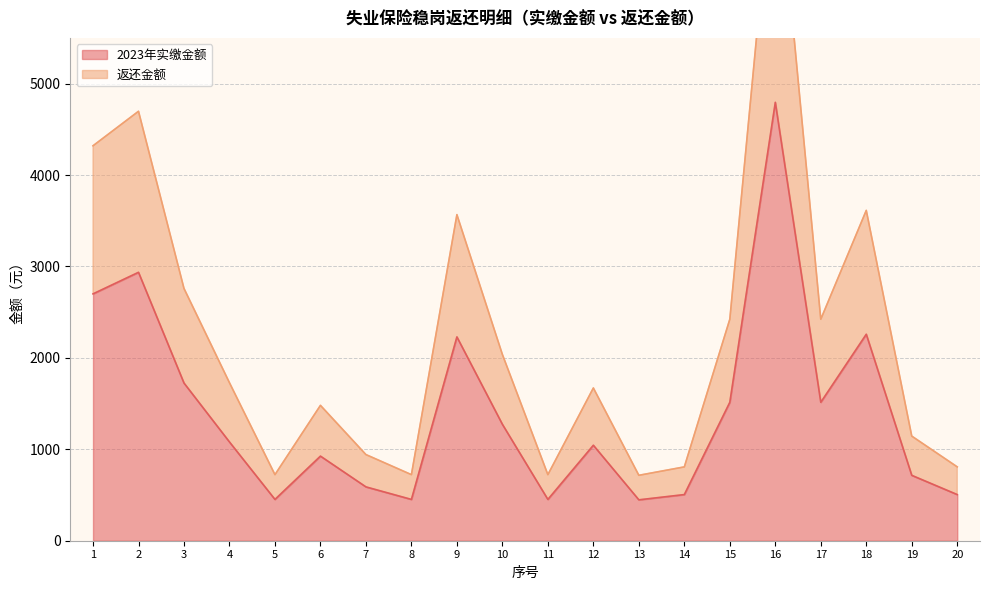

Read the 返还金额 value at 9.

3566.8